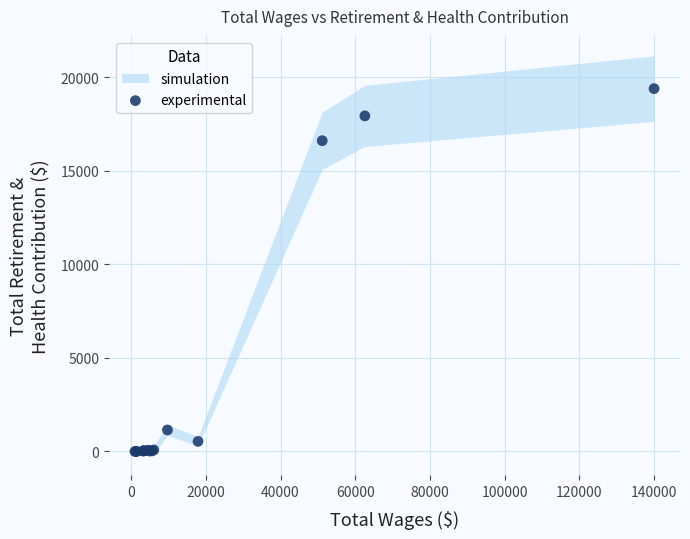

What Y value in the scatter plot is closest to 9691?

16601